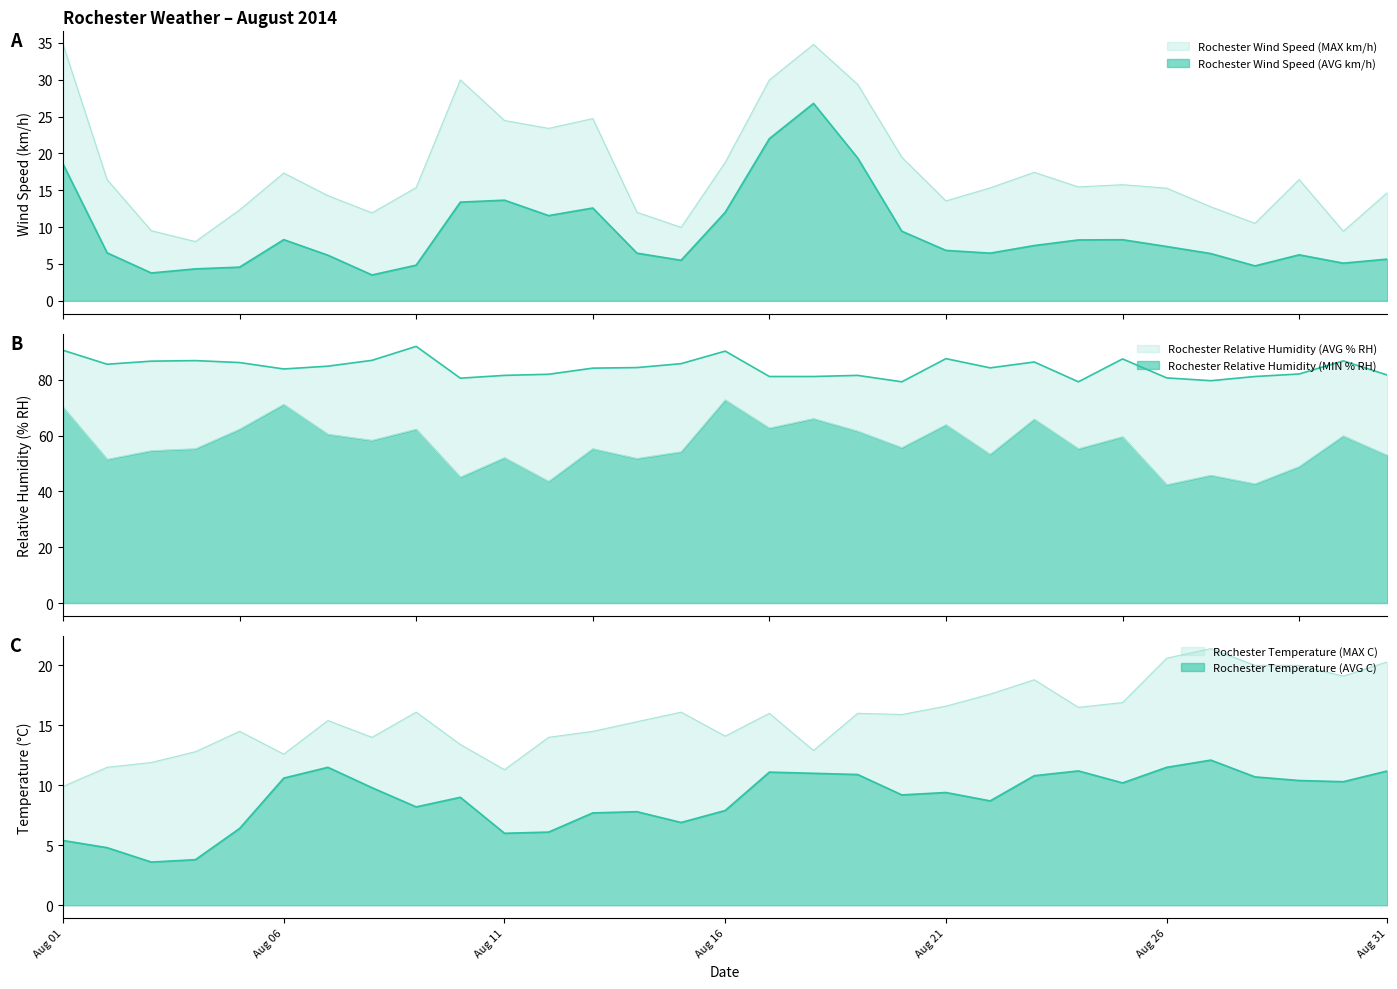

At which label does Rochester Relative Humidity (AVG % RH) reach its peak?

09/08/2014